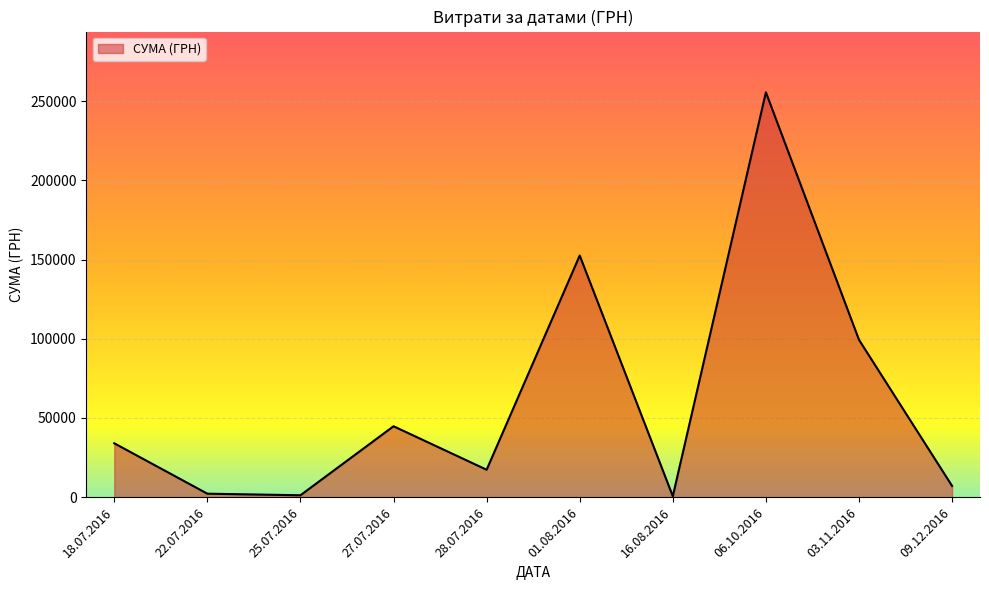

Is it true that the value at 28.07.2016 is 27934.4?

False